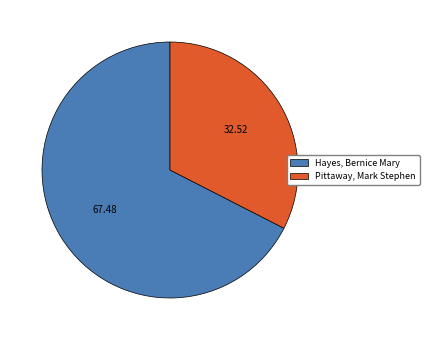

What is the smallest slice in the pie chart?

Pittaway, Mark Stephen